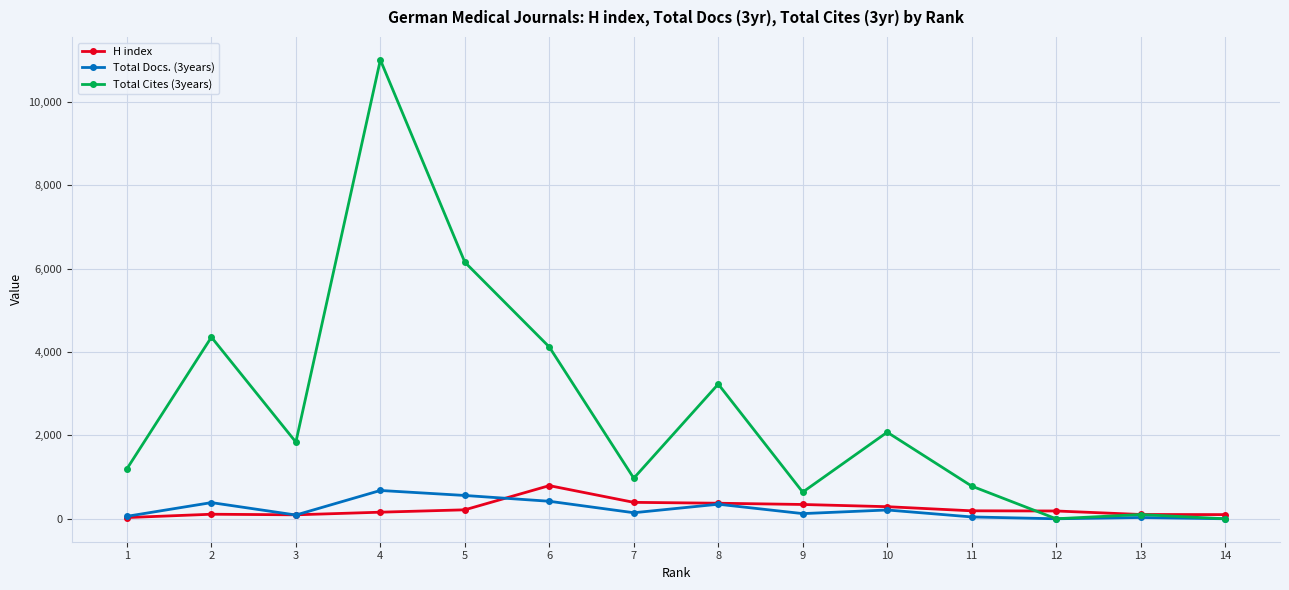

True or false: Total Docs. (3years) has more than 1 interior local peaks.

True